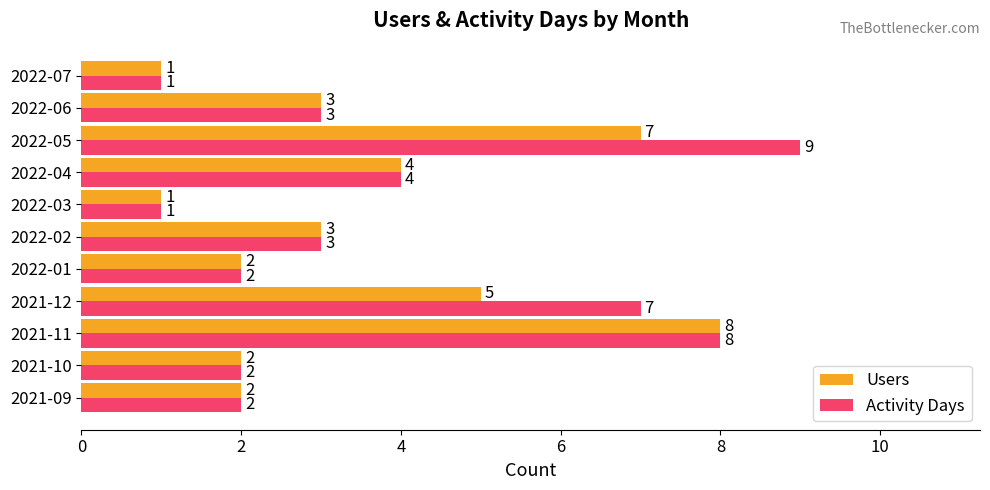

At which label is Users closest to 4?

2022-04